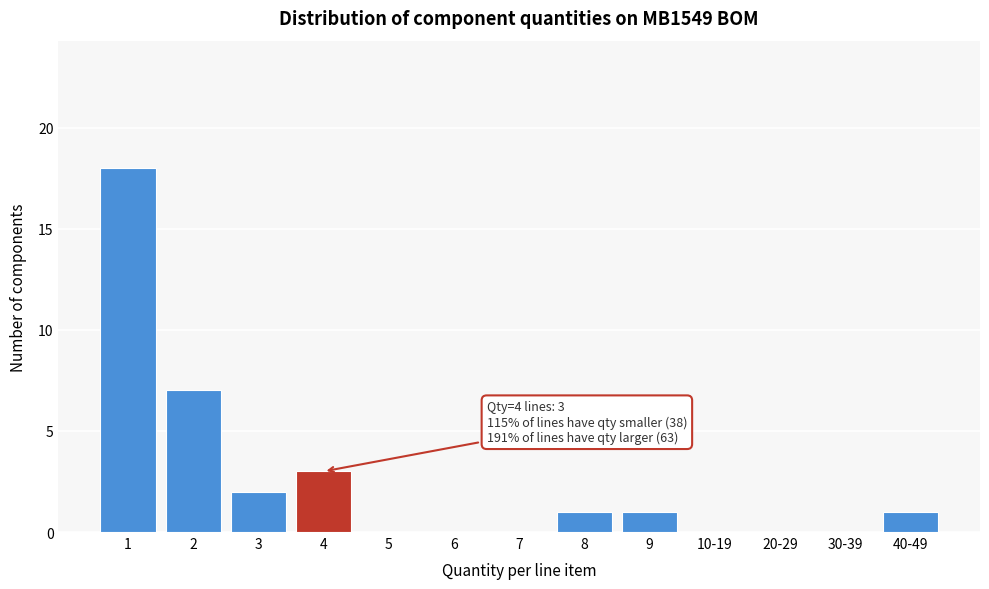

Reading right to left, list all the values displayed in this chart.

40-49=1	30-39=0	20-29=0	10-19=0	9=1	8=1	7=0	6=0	5=0	4=3	3=2	2=7	1=18